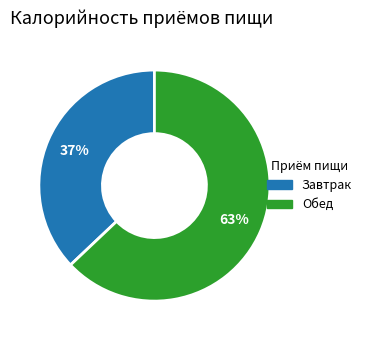

Combined, do Обед and Завтрак account for over 50%?

Yes